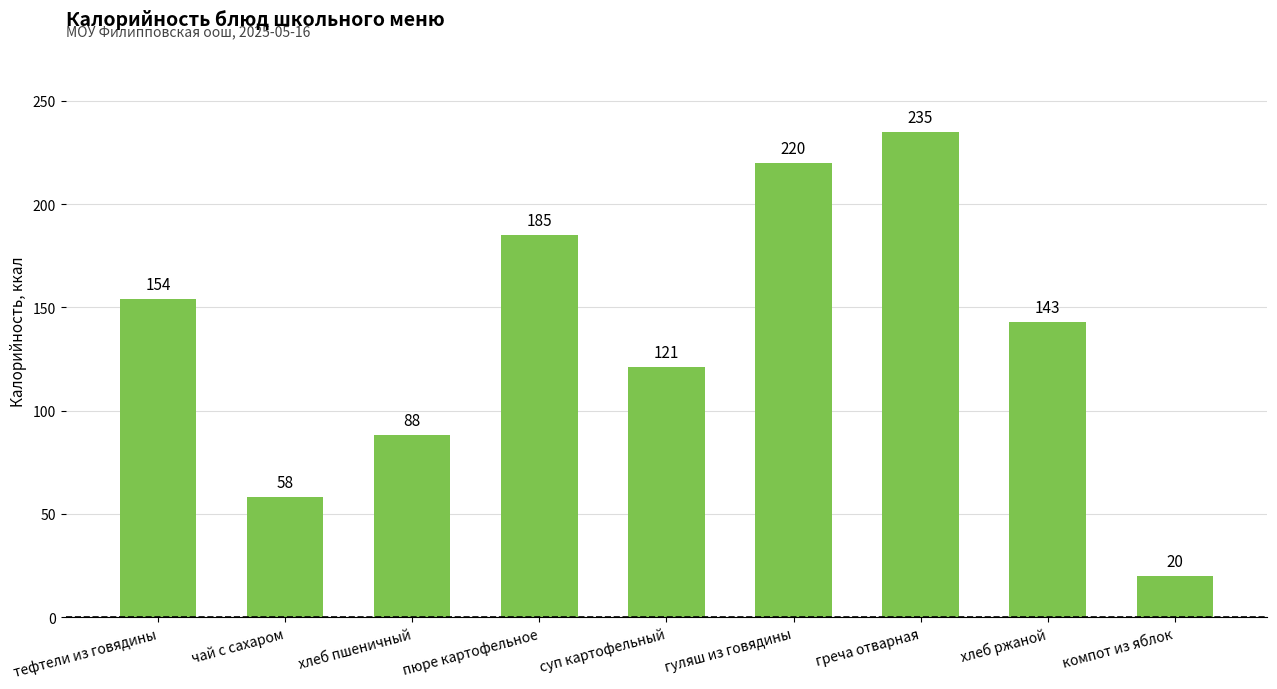

List the labels in order of value, largest first.

греча отварная, гуляш из говядины, пюре картофельное, тефтели из говядины, хлеб ржаной, суп картофельный, хлеб пшеничный, чай с сахаром, компот из яблок